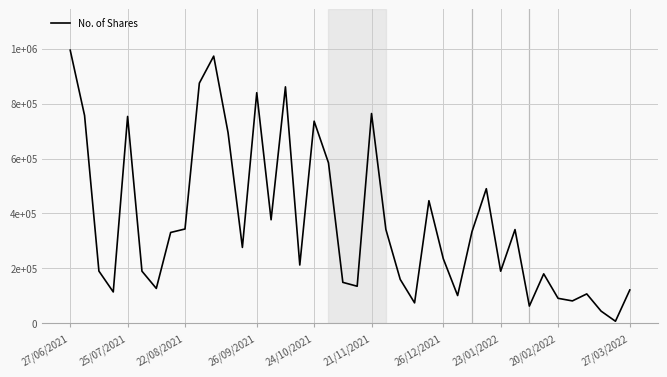

What is the maximum value shown in the chart?

994516